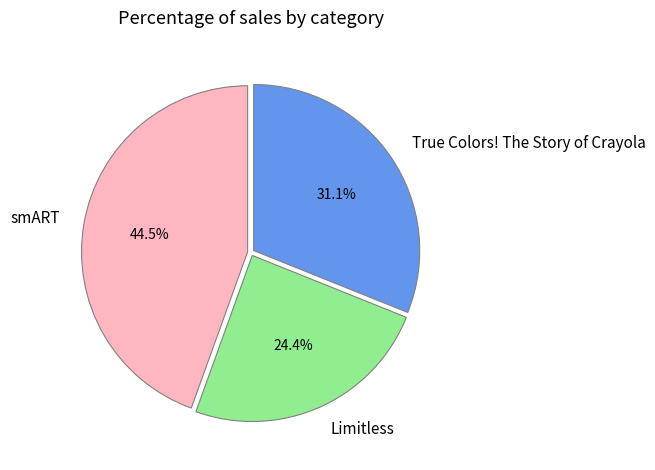

To the nearest percent, what is the average slice percentage?

33%